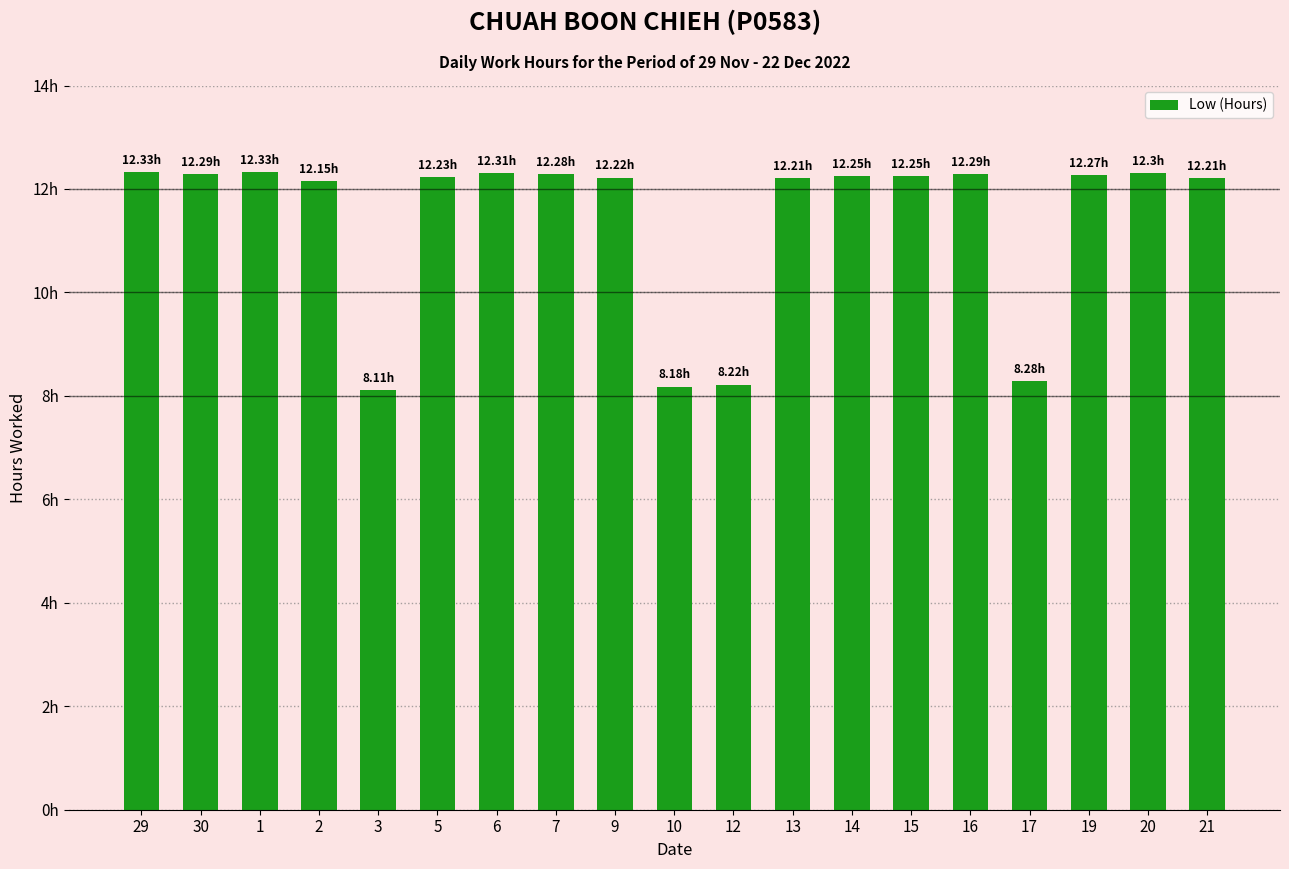

Which label corresponds to the largest value in the chart?

29